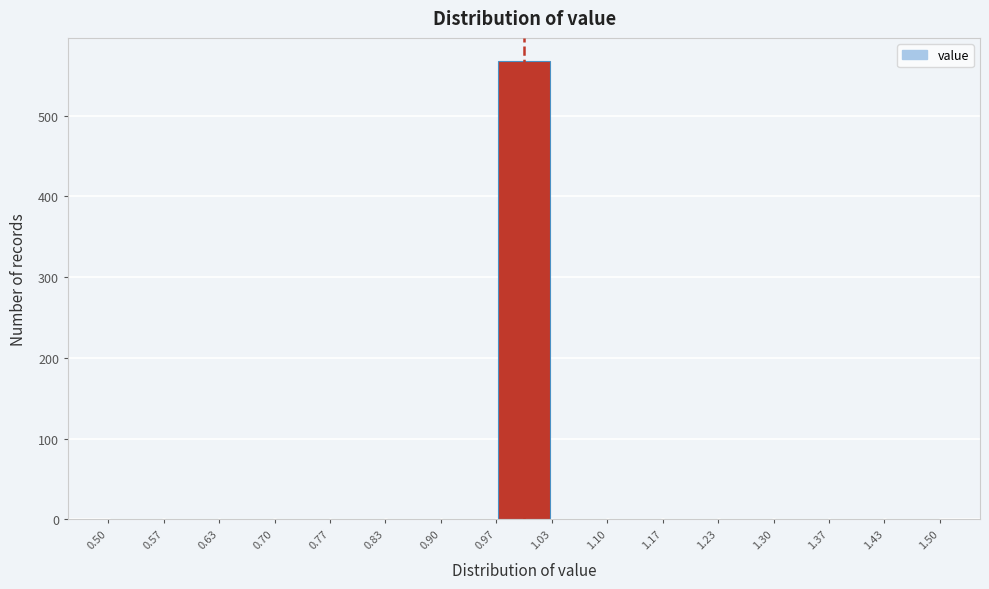

What is the height of the bar covering 0.97 to 1.03 on the x-axis? The values are not printed on the chart, so give them approximately, as read against the axis.

570